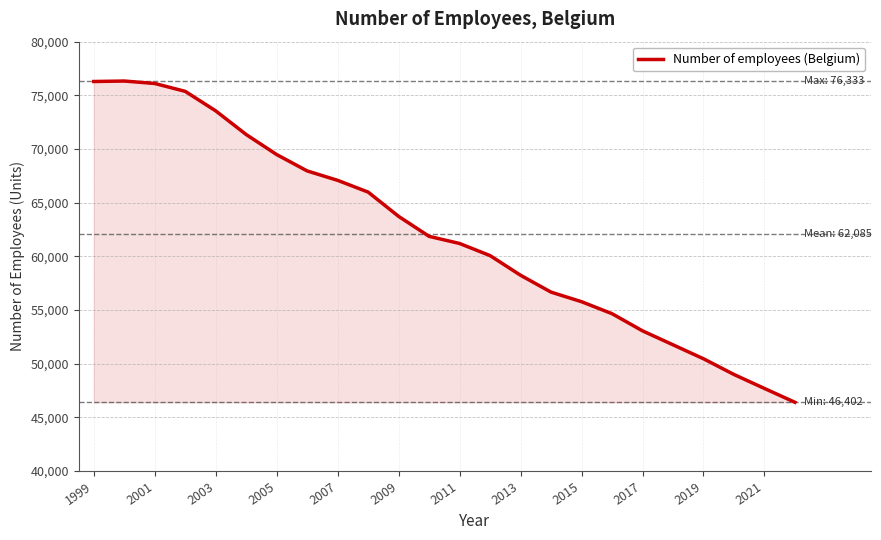

Count the number of categories in the chart.

24